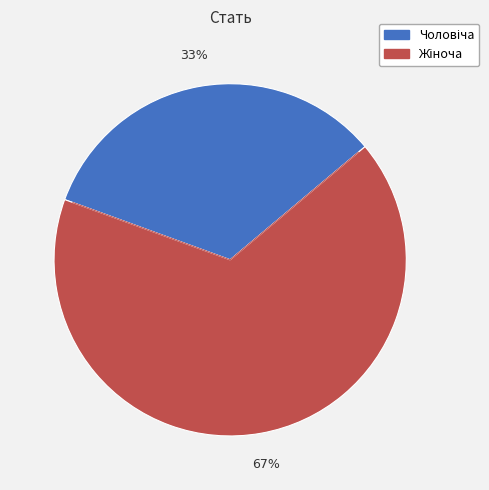

Is there any slice that represents more than half of the pie?

Yes